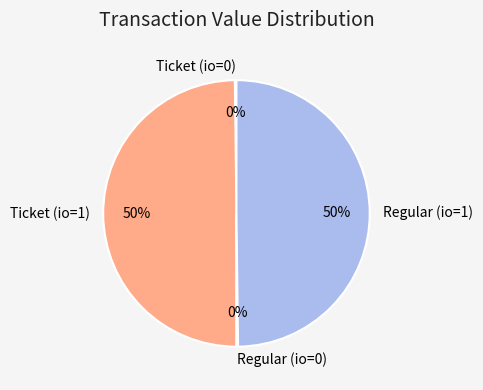

To the nearest percent, what percentage of the pie is Regular (io=1)?

50%